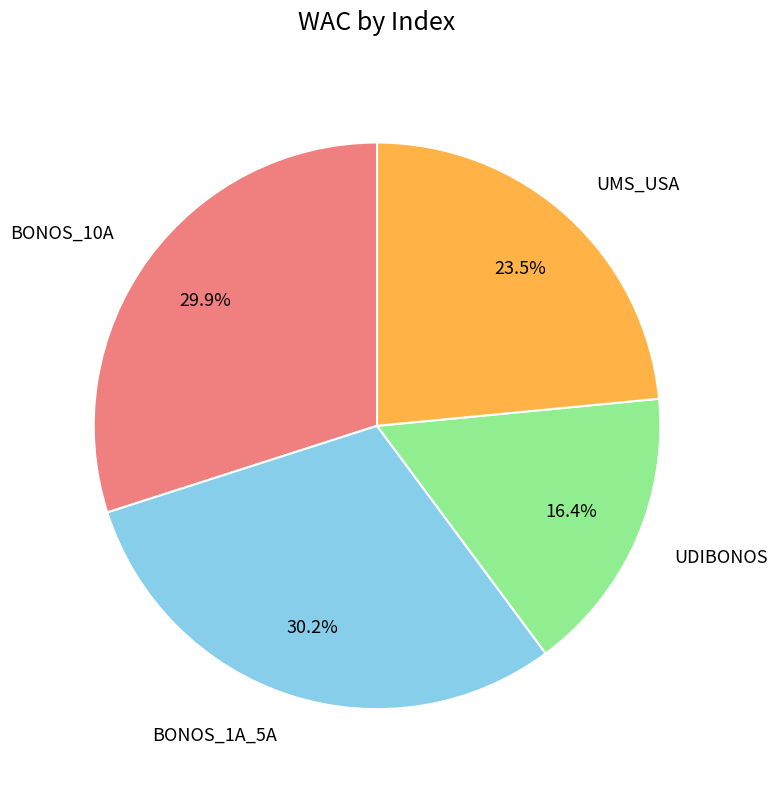

Does any single category account for the majority?

No